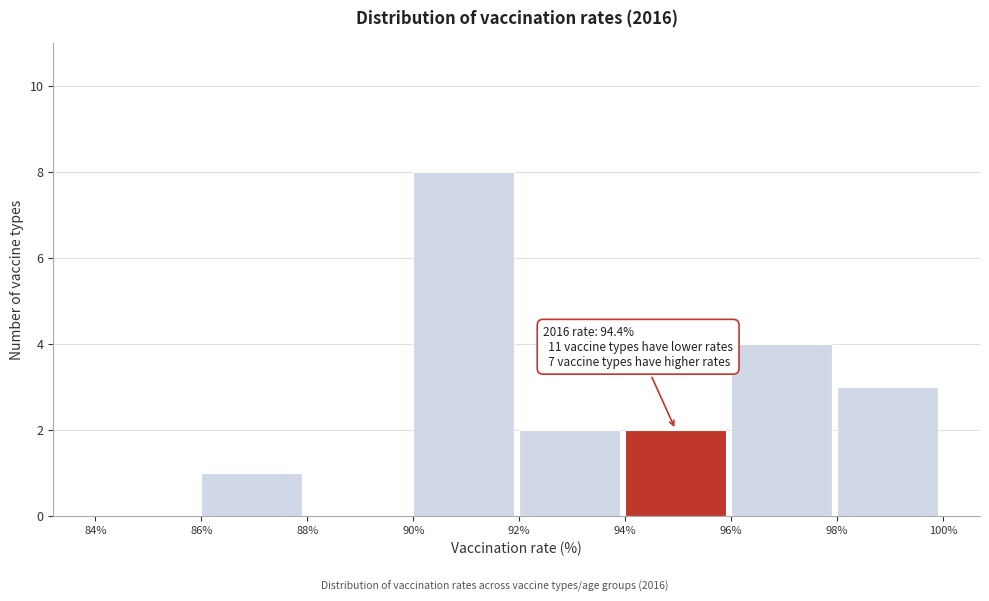

Which range on the x-axis has the tallest bar?

90% to 92%